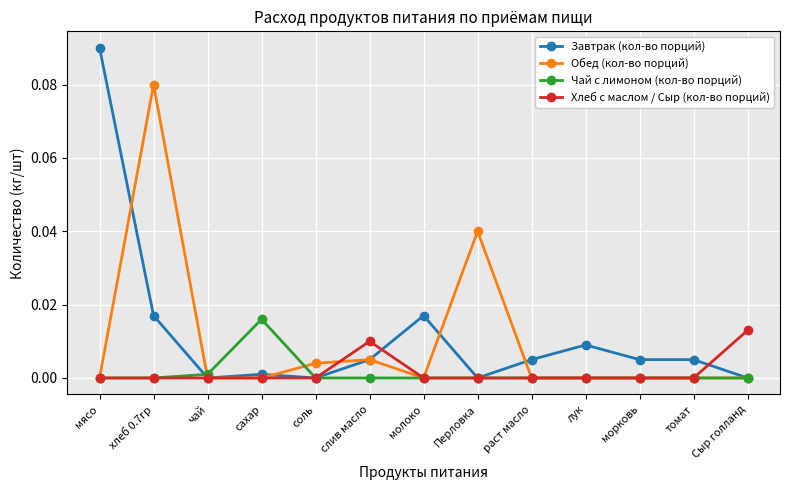

Which category has the highest value across all series?

мясо